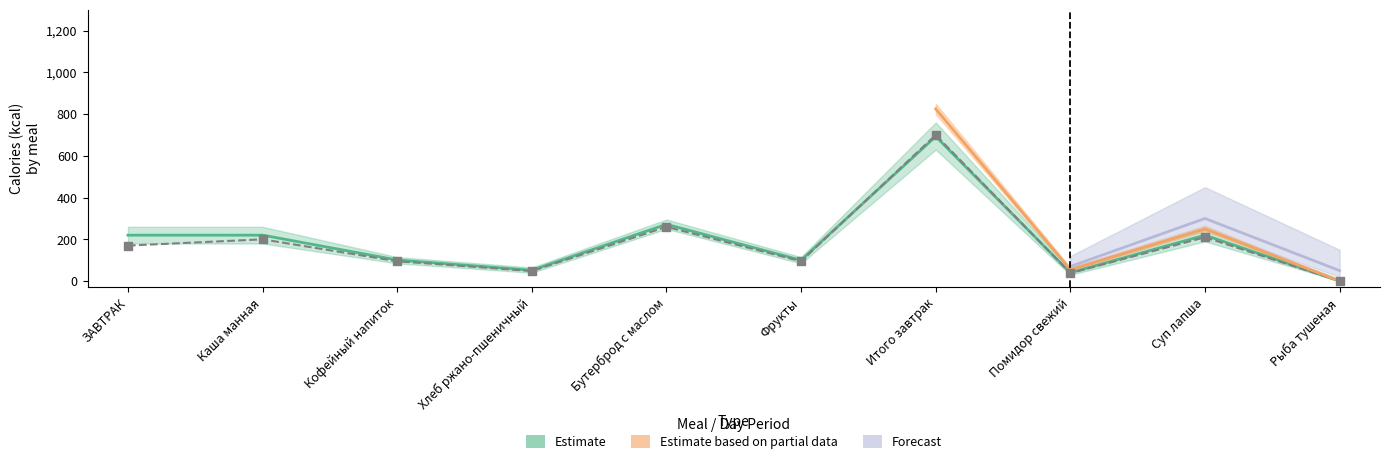

Which series has the widest spread of Y values?

Estimate based on partial data